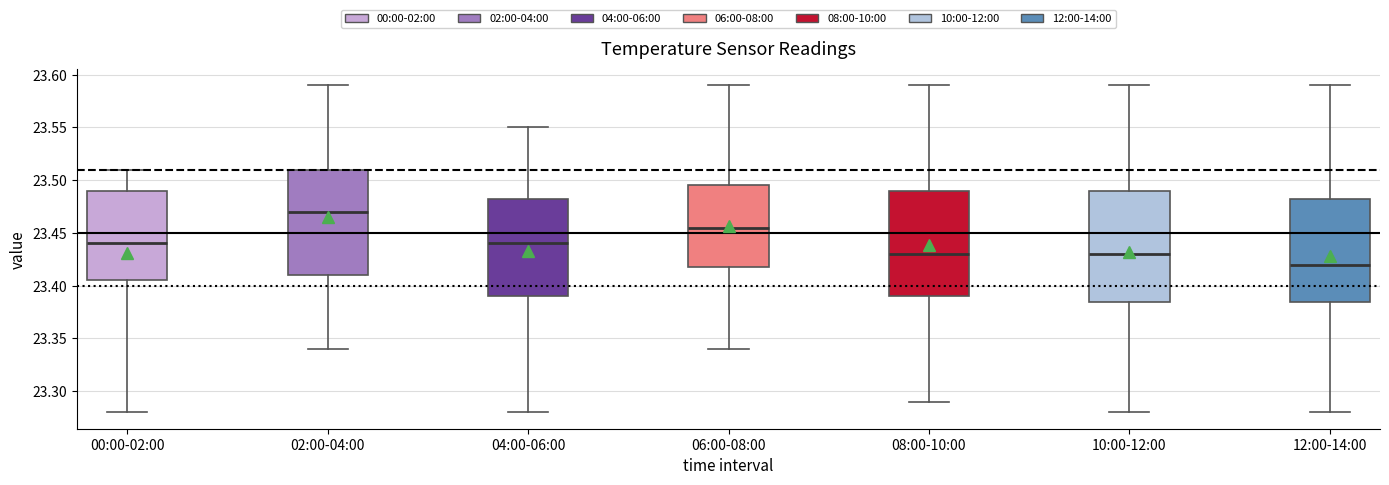

Reading left to right, read every box against the y-axis: the position of its median line, the range the box covers, and the ends of its whiskers. The values are not printed on the chart, so give them approximately, as read against the axis.

00:00-02:00: median 23.440, box 23.405 to 23.490, whiskers 23.280 to 23.510
02:00-04:00: median 23.470, box 23.410 to 23.510, whiskers 23.340 to 23.590
04:00-06:00: median 23.440, box 23.390 to 23.485, whiskers 23.280 to 23.550
06:00-08:00: median 23.455, box 23.420 to 23.495, whiskers 23.340 to 23.590
08:00-10:00: median 23.430, box 23.390 to 23.490, whiskers 23.290 to 23.590
10:00-12:00: median 23.430, box 23.385 to 23.490, whiskers 23.280 to 23.590
12:00-14:00: median 23.420, box 23.385 to 23.485, whiskers 23.280 to 23.590